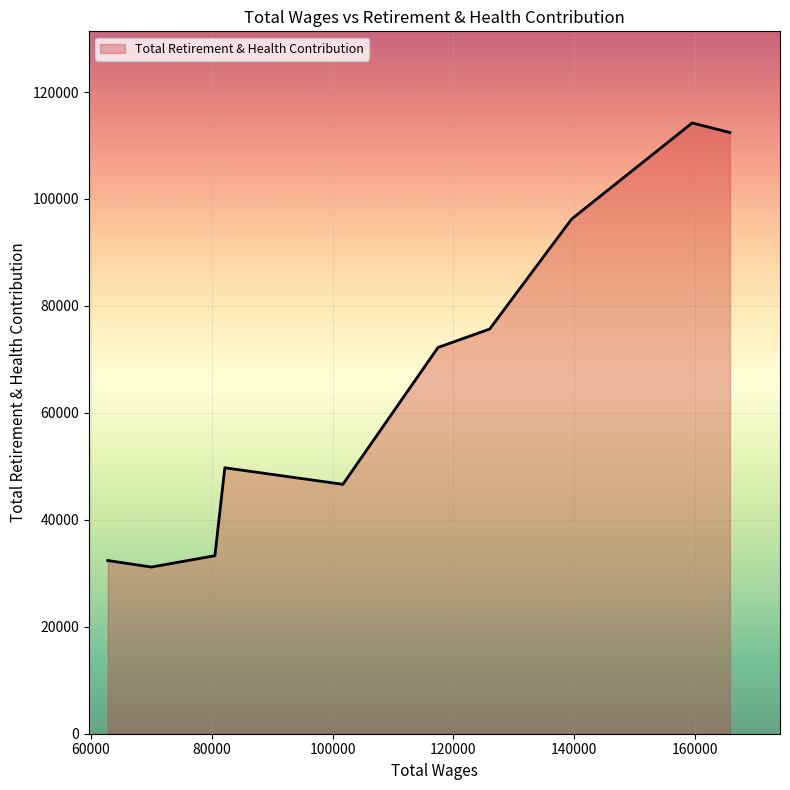

Count the number of categories in the chart.

10